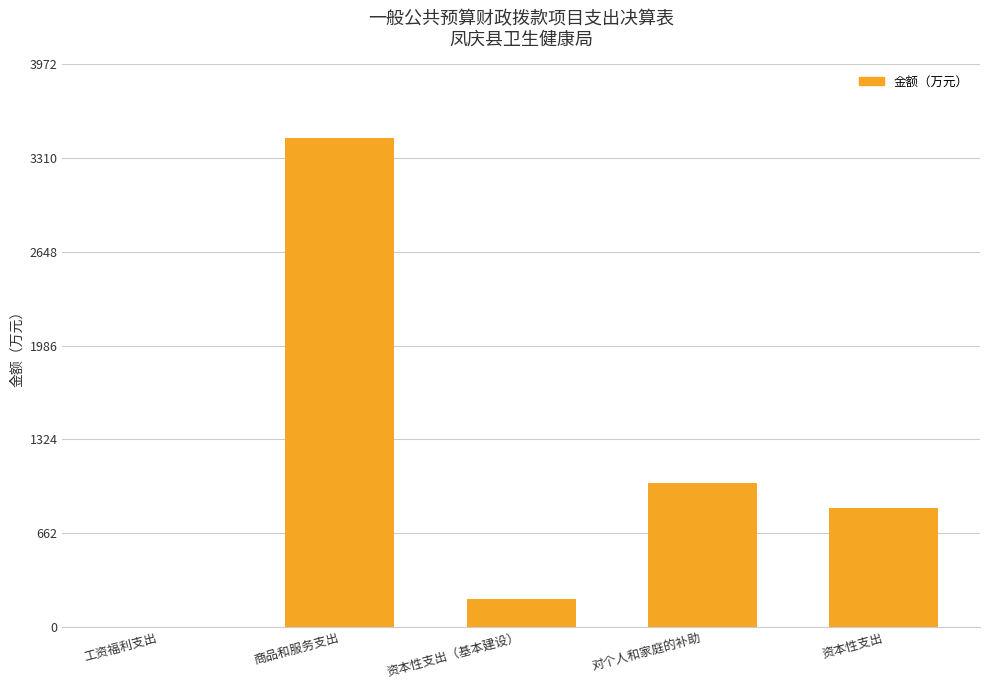

Which label corresponds to the largest value in the chart?

商品和服务支出